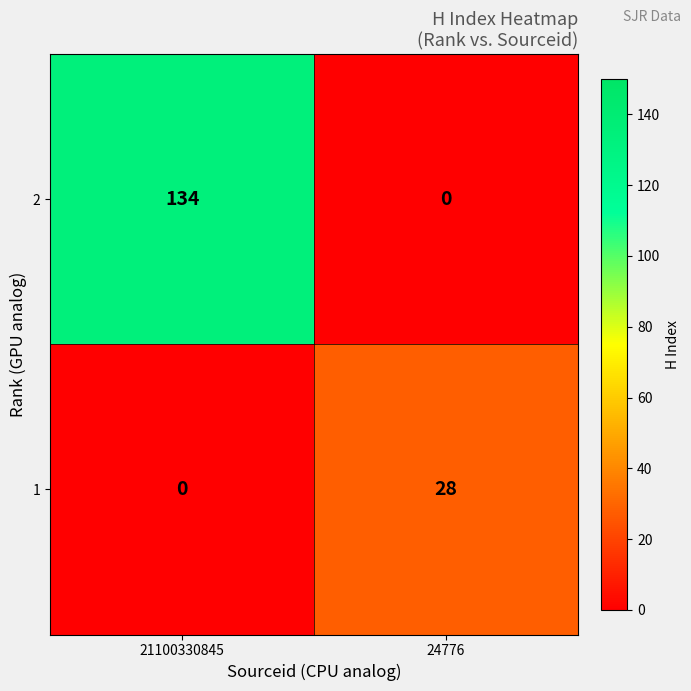

At how many categories does at least one series exceed 0?

2